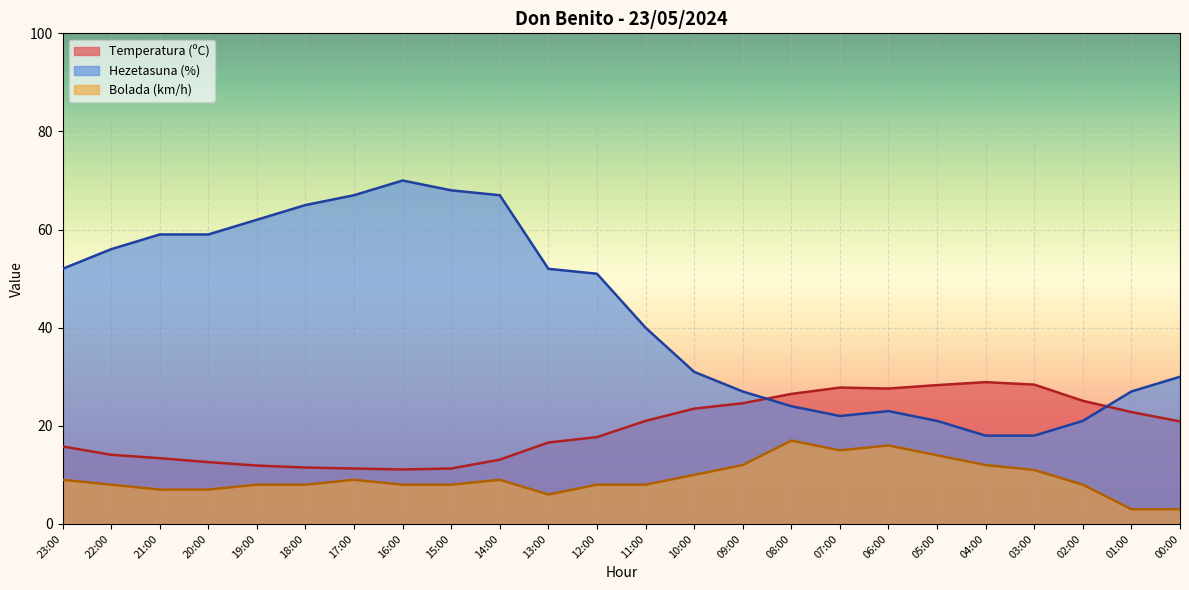

Which category has the highest value across all series?

16:00